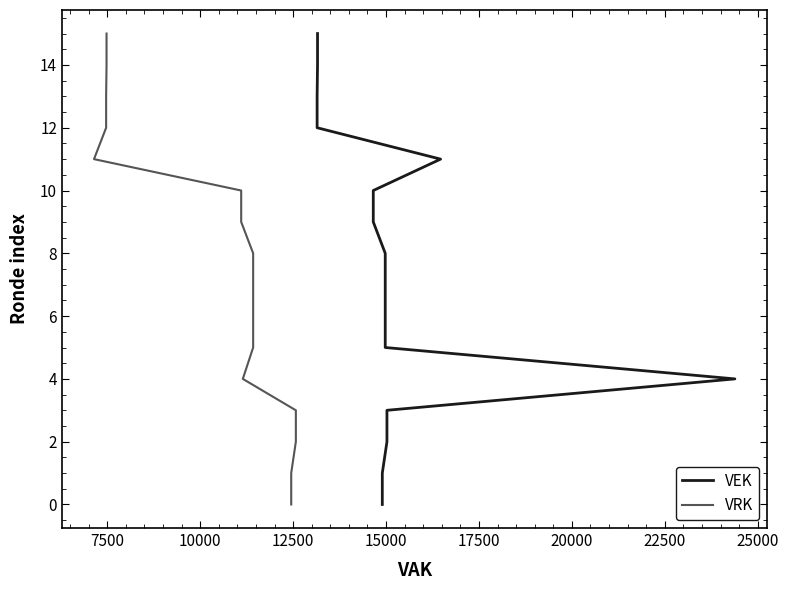

Which series has the widest spread of values?

VEK